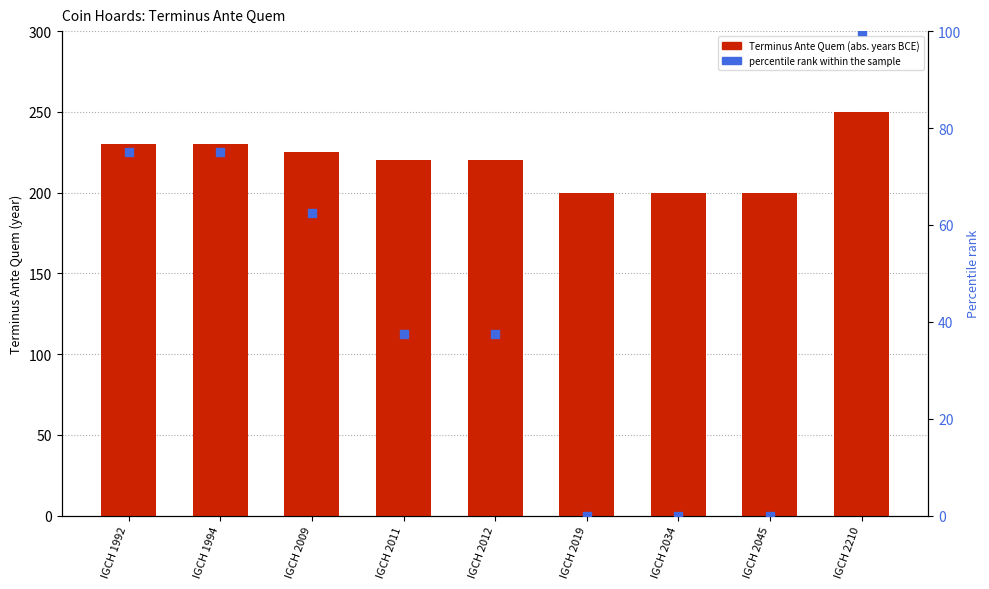

Which series contains the highest Y value?

Terminus Ante Quem